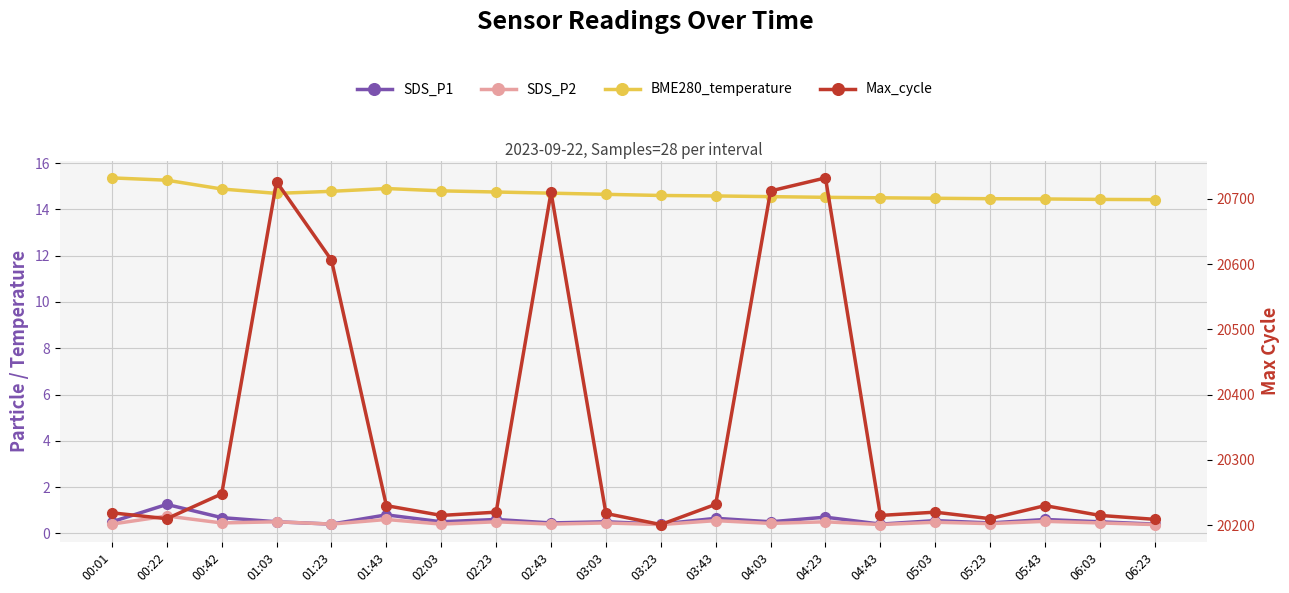

Rank the series at 03:23 from lowest to highest value.

SDS_P2, SDS_P1, BME280_temperature, Max_cycle